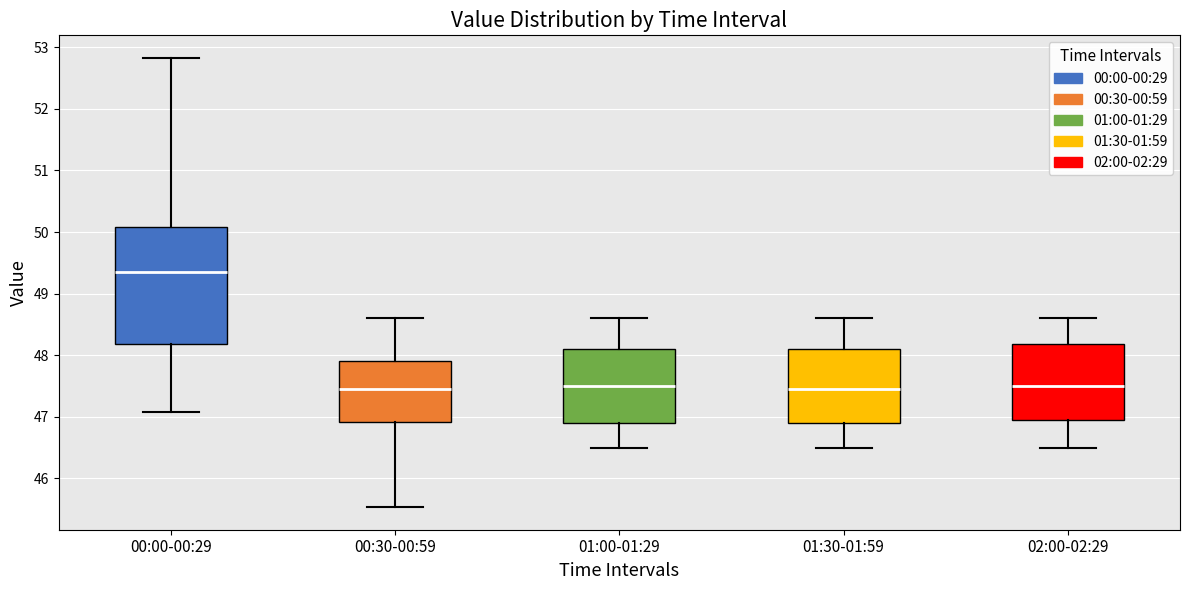

Where does the upper whisker of the box for 01:30-01:59 end on the y-axis? The values are not printed on the chart, so give them approximately, as read against the axis.

48.6